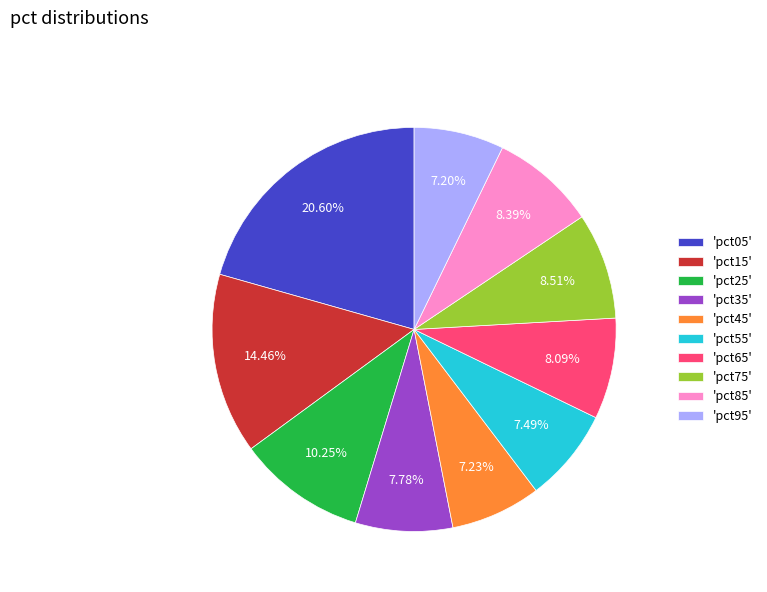

Which has a higher value, 'pct95' or 'pct05'?

'pct05'